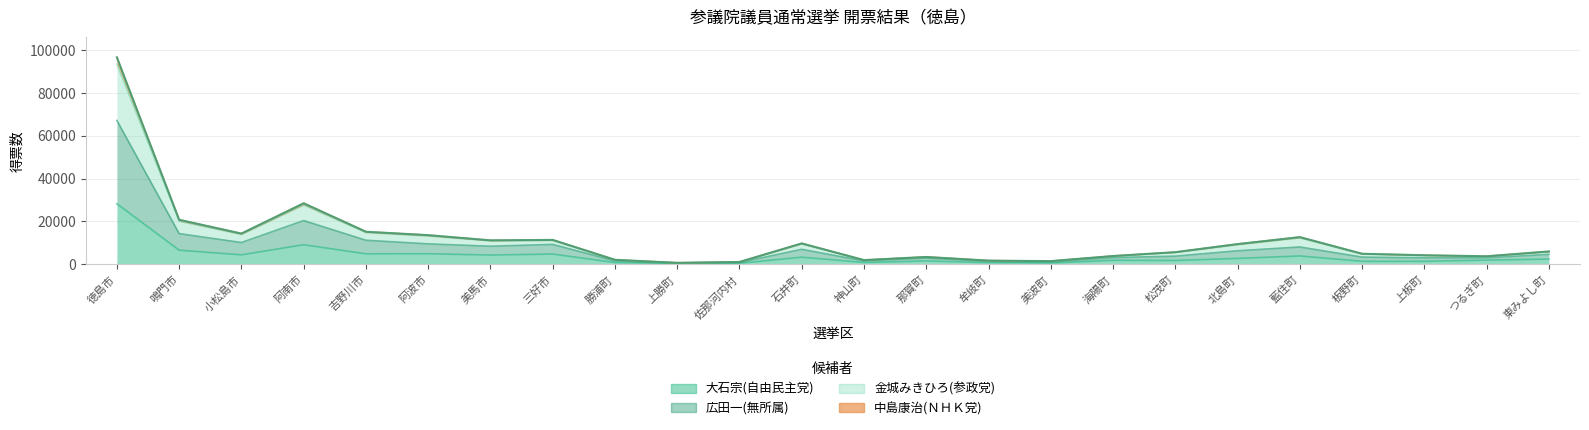

What is the label of the 14th point from the left?

那賀町